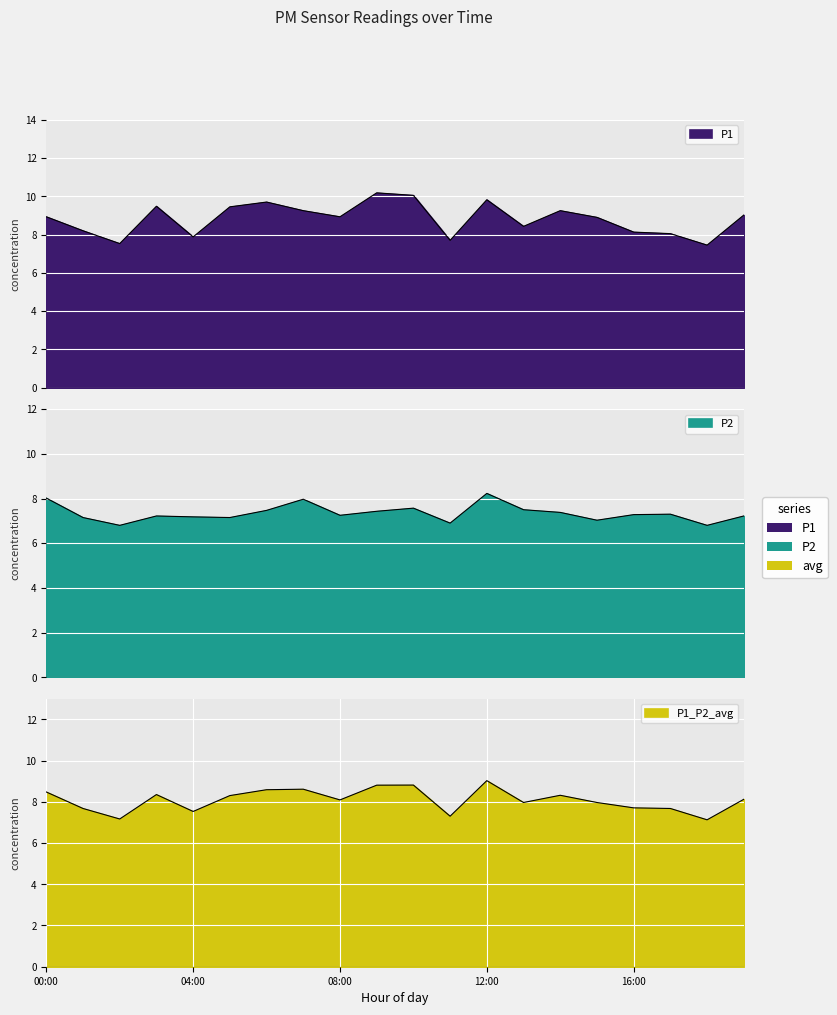

At which category does the chart reach its peak across all series?

09:00